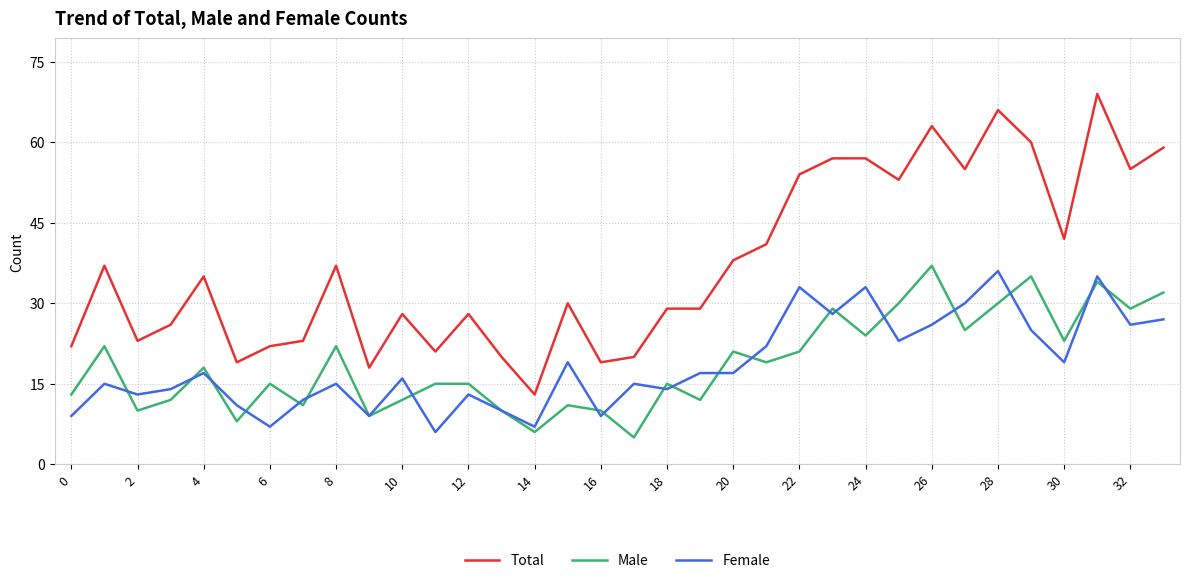

True or false: Total and Male cross at least once.

False